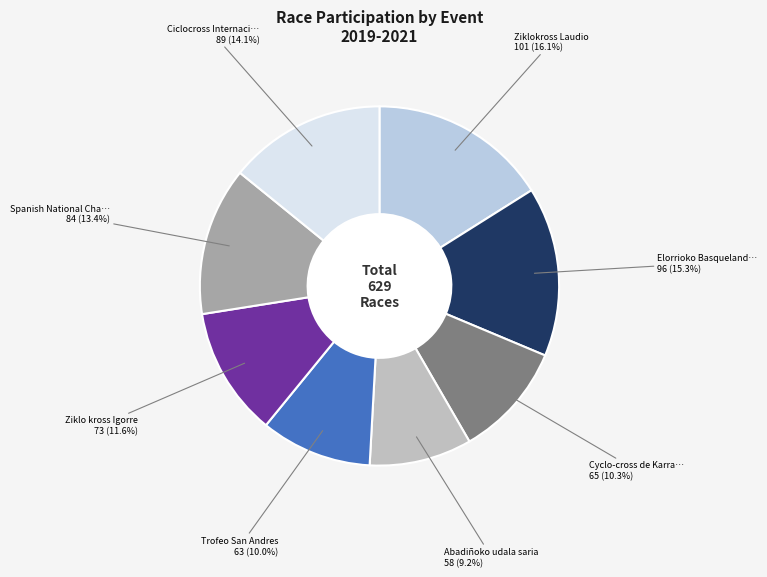

What is the largest slice in the pie chart?

Ziklokross Laudio